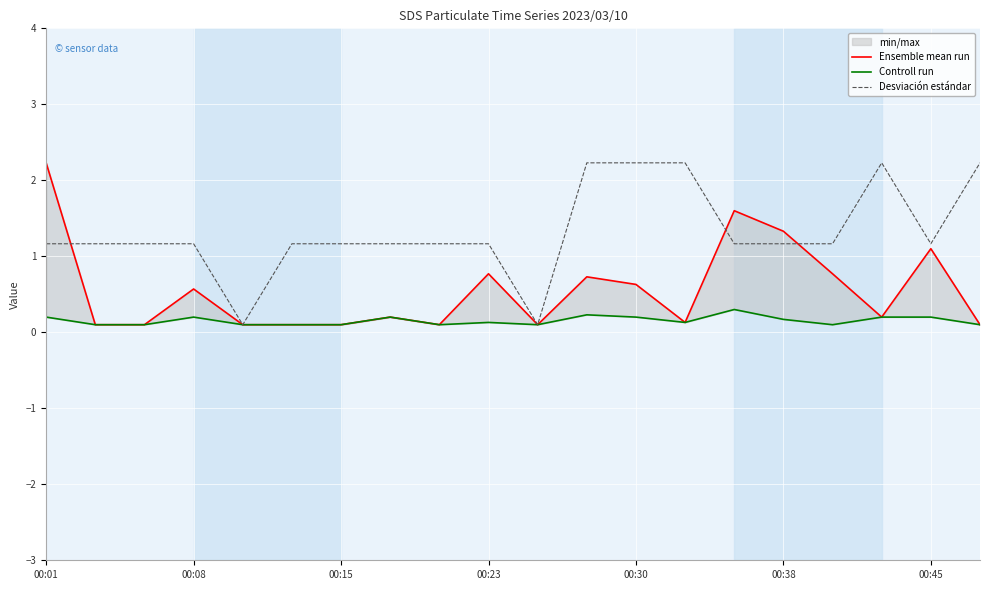

True or false: Desviación estándar has a value of 1.2 at 00:23.

True